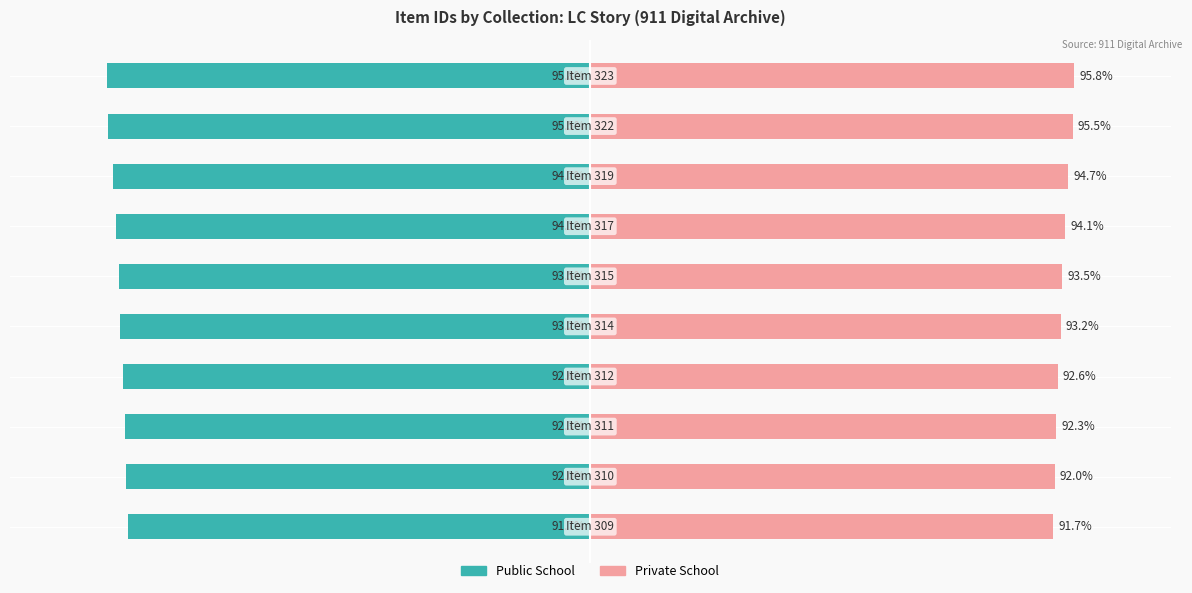

Reading left to right, transcribe all the data shown in this chart.

Public School: -91.7	-92.0	-92.3	-92.6	-93.2	-93.5	-94.1	-94.7	-95.5	-95.8
Private School: 91.7	92.0	92.3	92.6	93.2	93.5	94.1	94.7	95.5	95.8